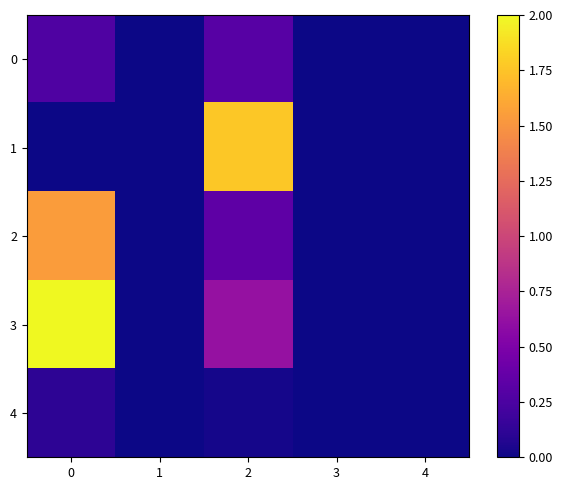

Which series has the widest spread of values?

3